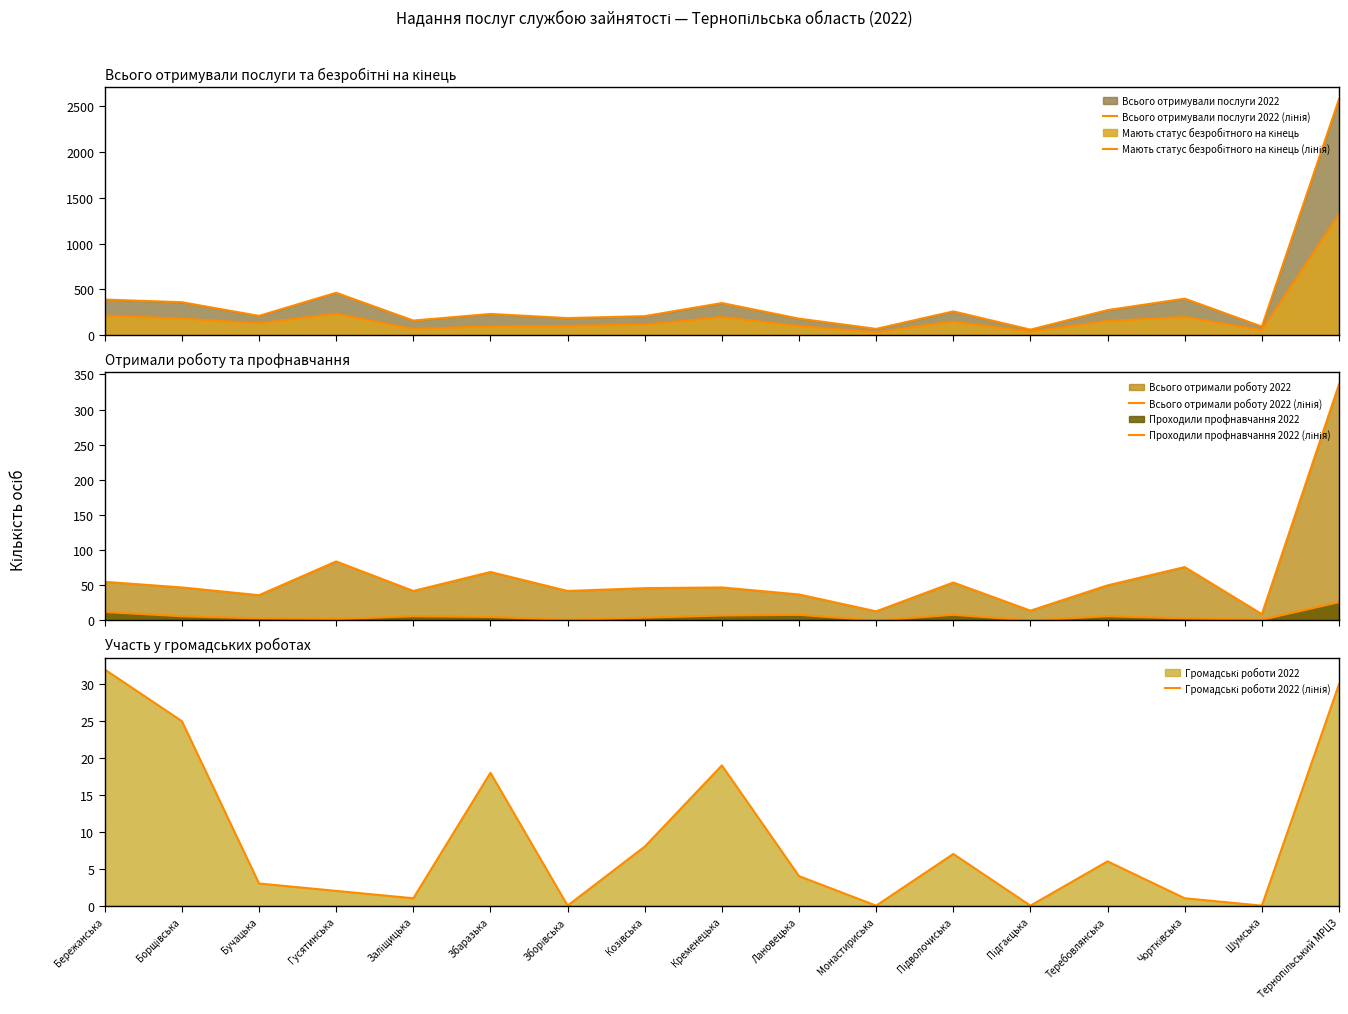

What is the difference between the maximum and minimum values in the Громадські роботи 2022 (лінія) series?

32